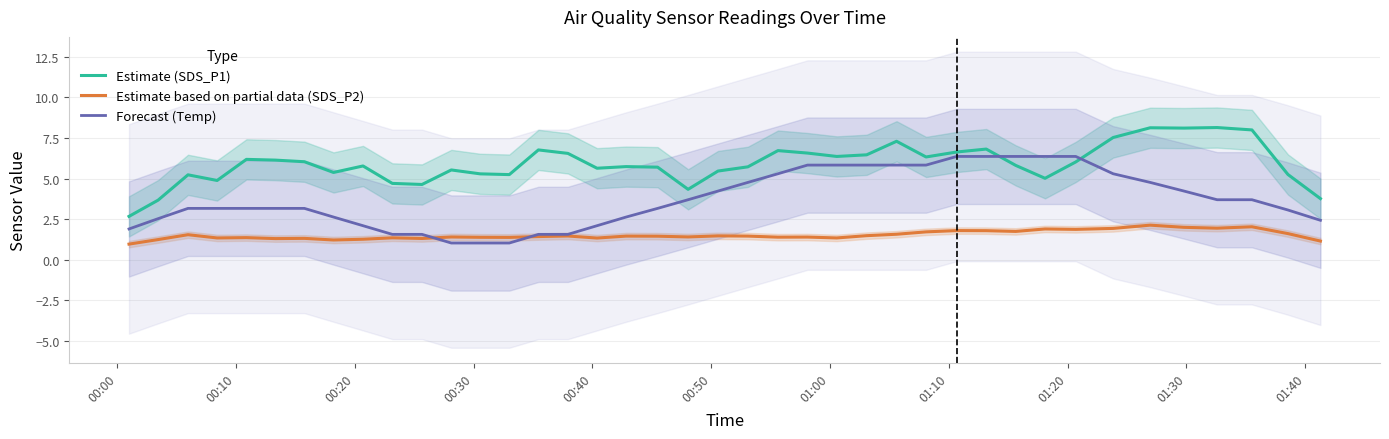

List the series in order of their overall mean, lowest first.

Estimate based on partial data (SDS_P2), Forecast (Temp), Estimate (SDS_P1)